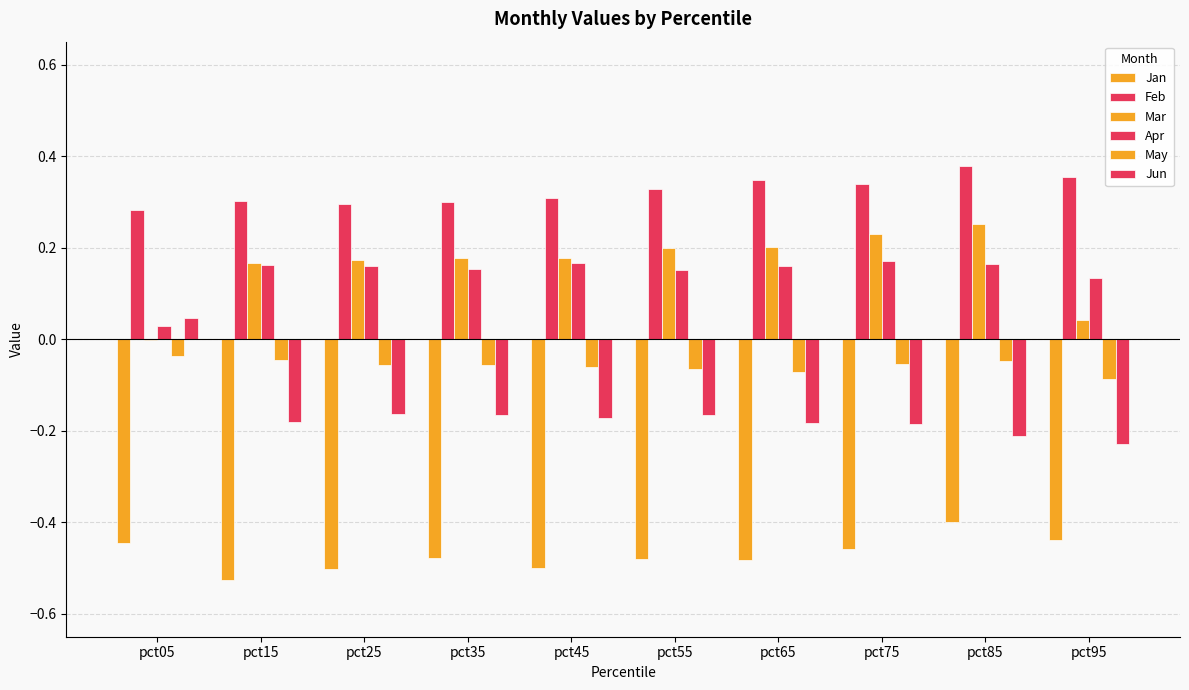

Count the number of data series in this chart.

6